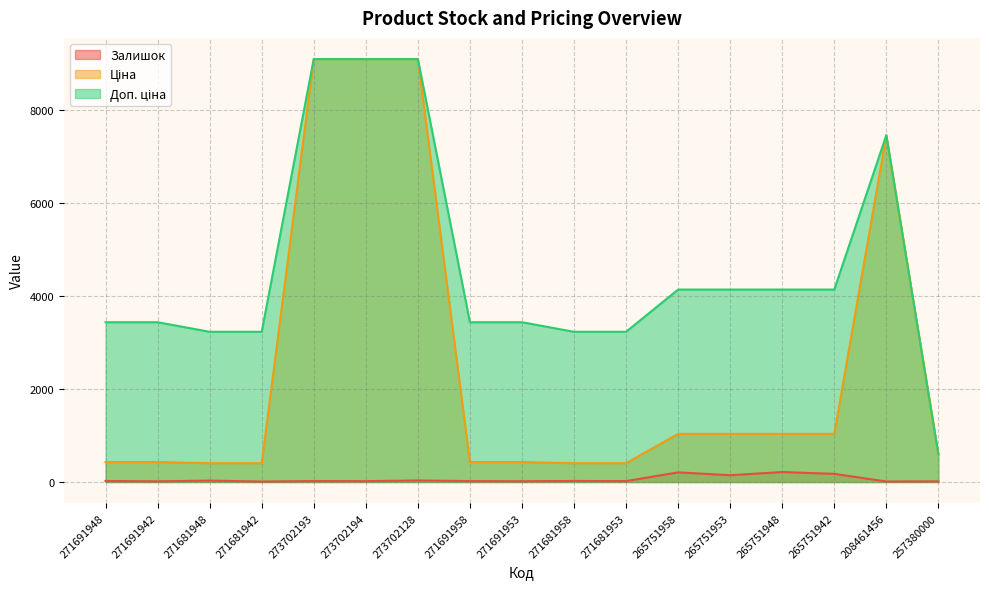

What position from the right is 257380000?

1